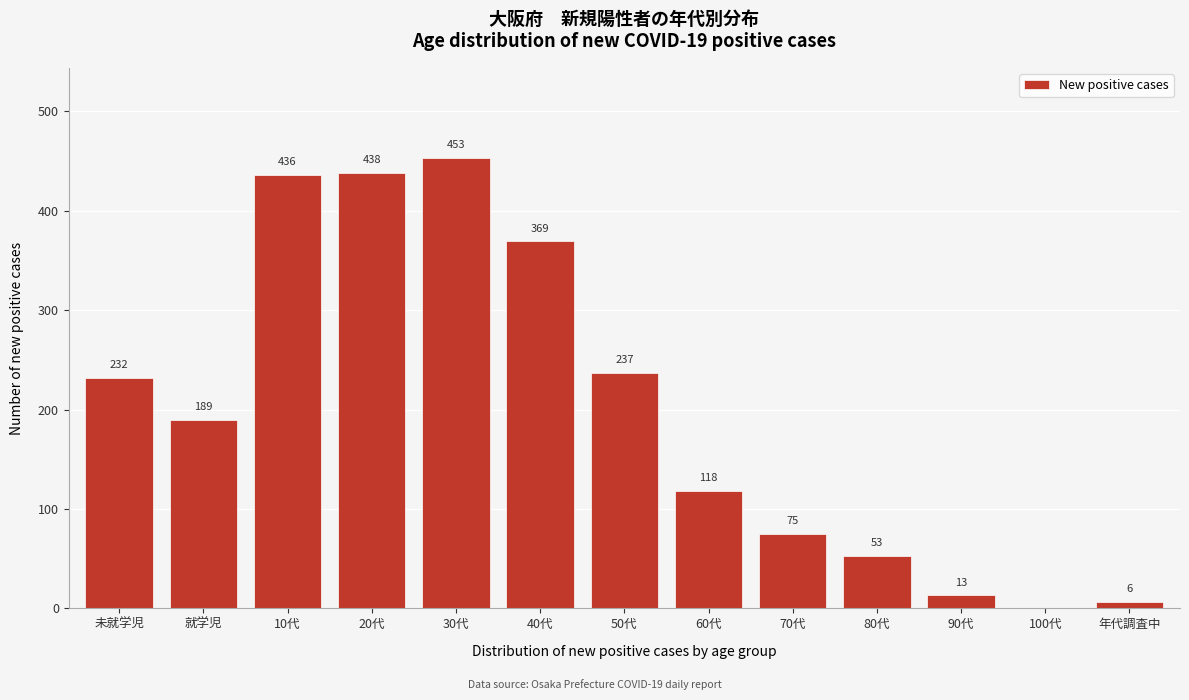

Reading left to right, extract all data points from this chart.

未就学児=232	就学児=189	10代=436	20代=438	30代=453	40代=369	50代=237	60代=118	70代=75	80代=53	90代=13	100代=0	年代調査中=6